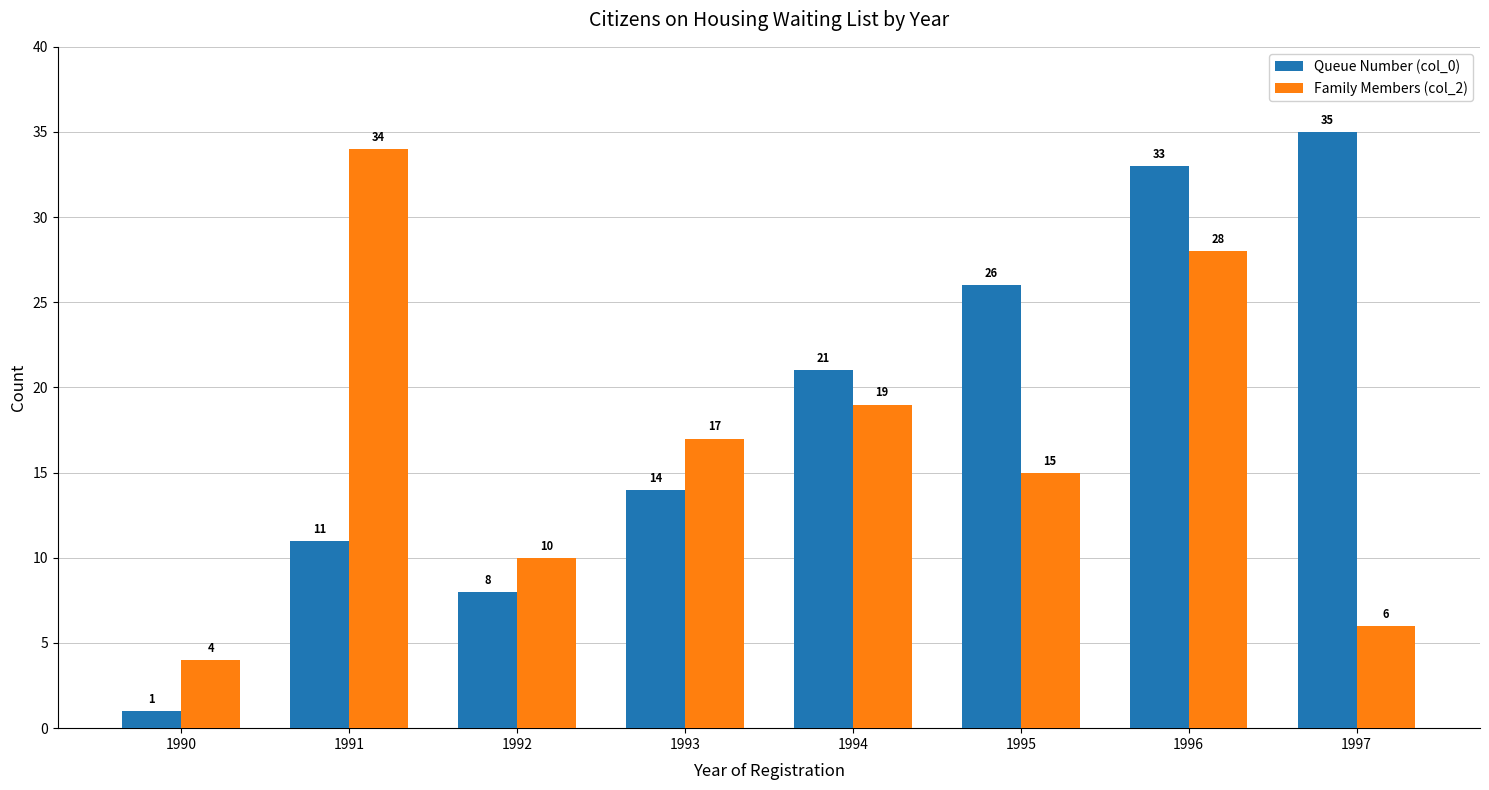

List the series in order of their peak value, lowest first.

Family Members (col_2), Queue Number (col_0)